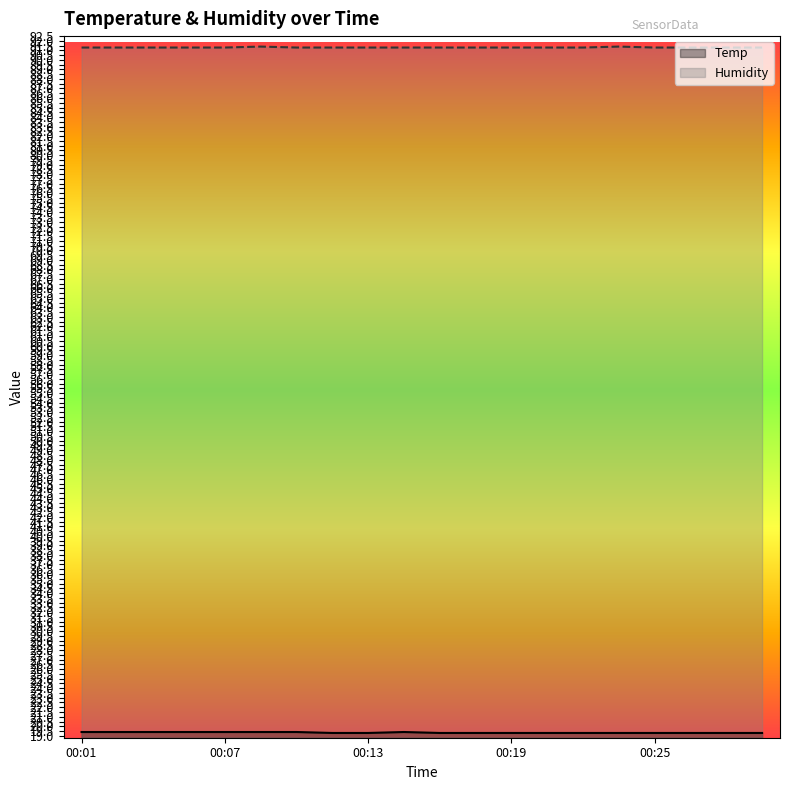

What is the sum of the Humidity values at 00:06 and 00:25?

182.6